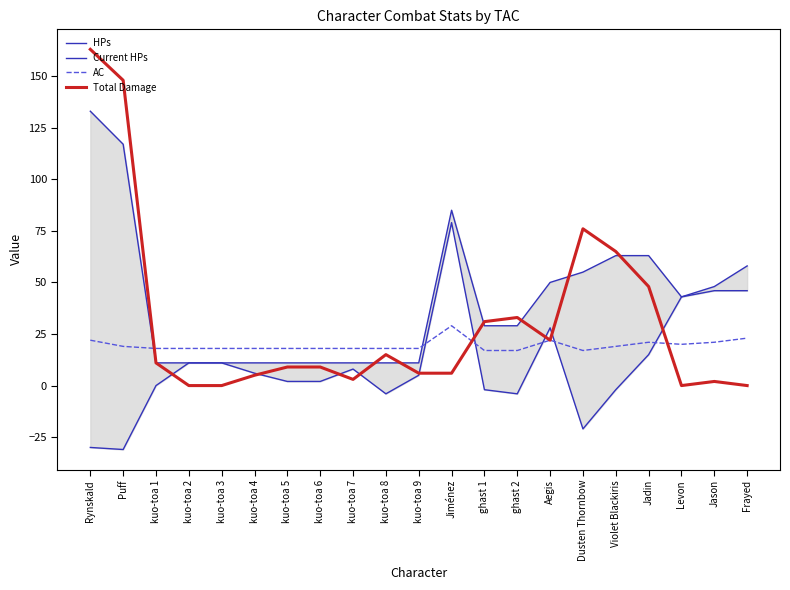

Rank the series by their average value, from lowest to highest.

Current HPs, AC, Total Damage, HPs